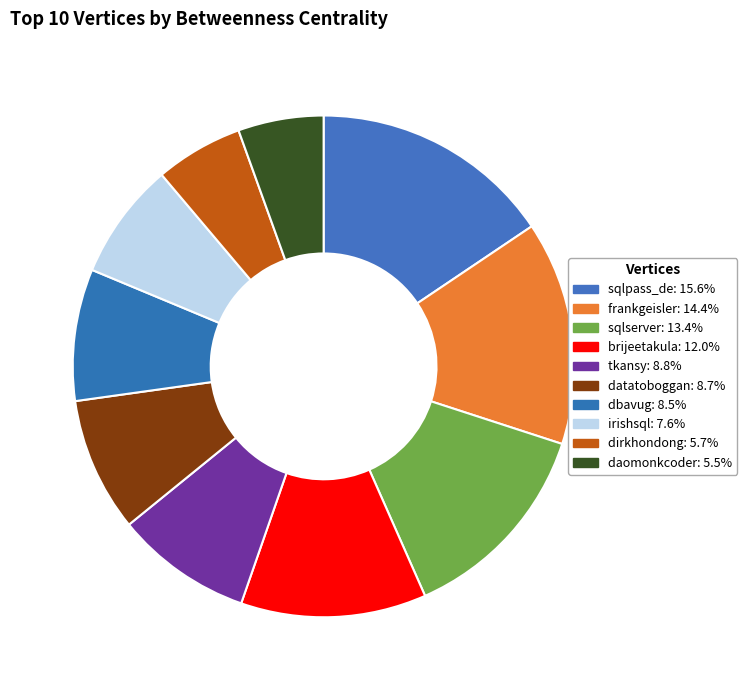

What is the ratio of the value at dbavug to the value at daomonkcoder?

1.5